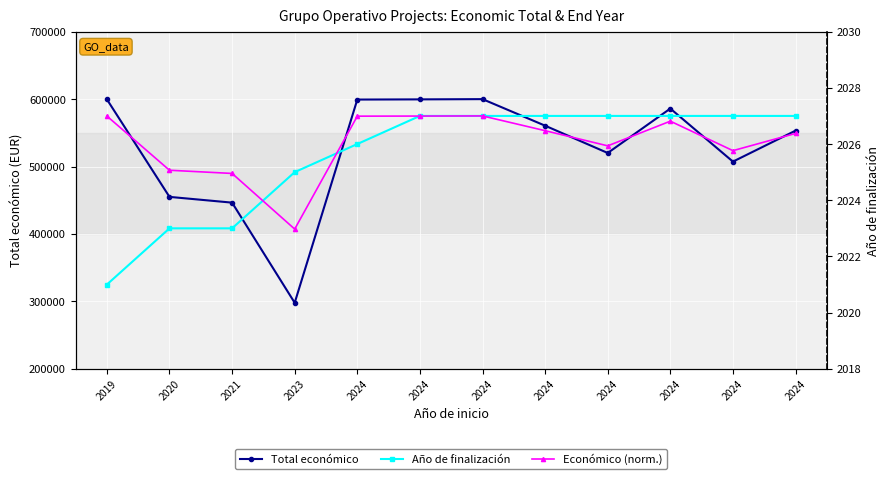

What is the difference between the second highest and minimum values in the Año de finalización series?

6.0